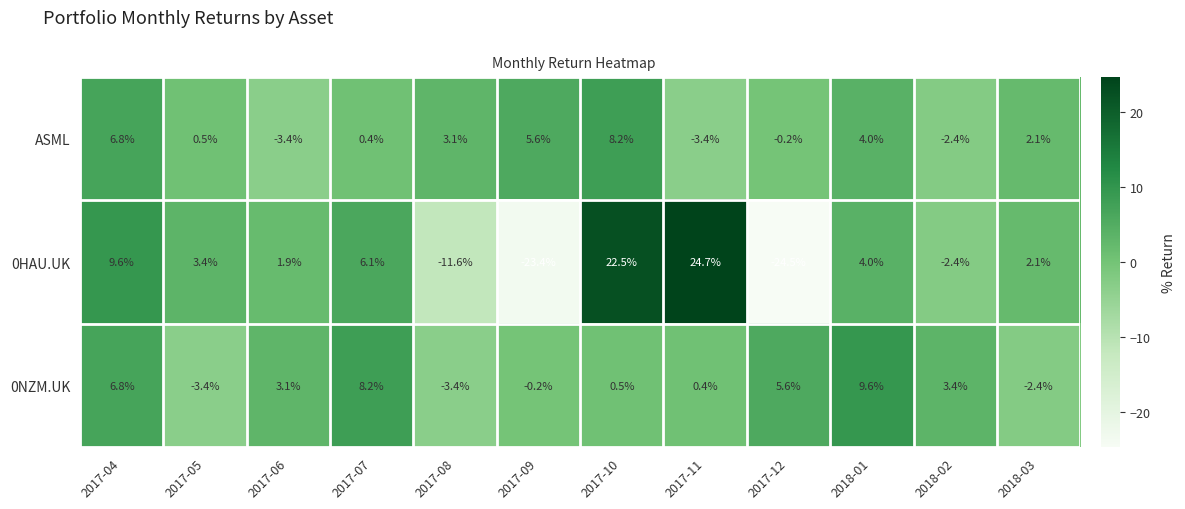

True or false: ASML has a value of 8.3 at 2017-09.

False